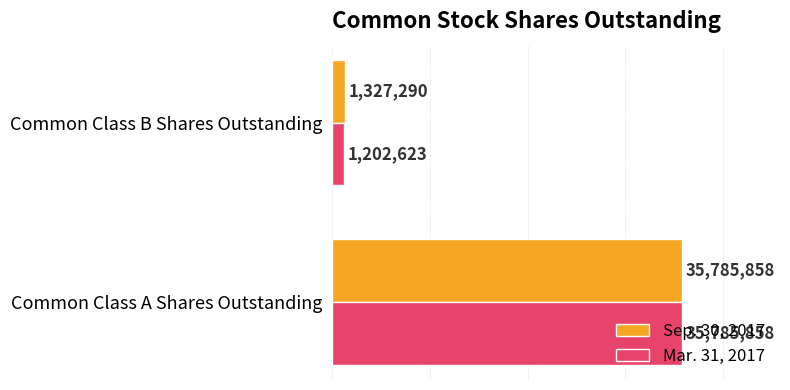

How many data points in Sep. 30, 2017 are less than 35785858?

1